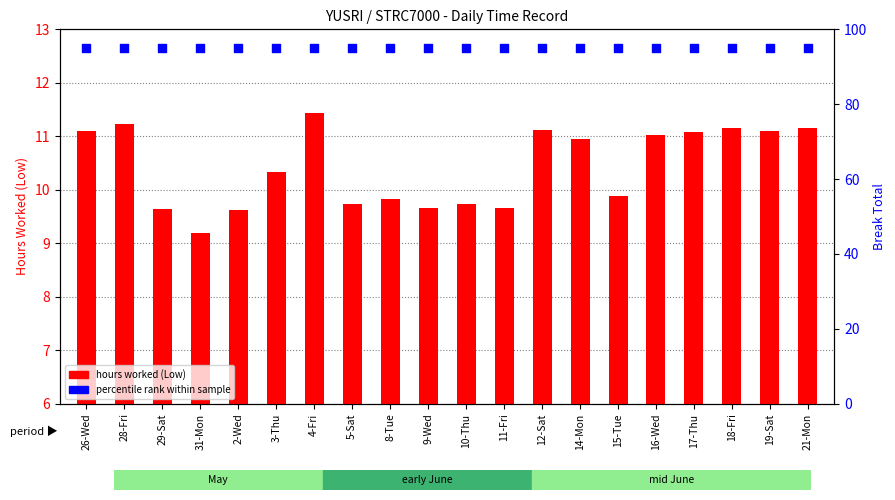

Is the value of hours worked (Low) at 29-Sat greater than the value of percentile rank within sample at 17-Thu?

No